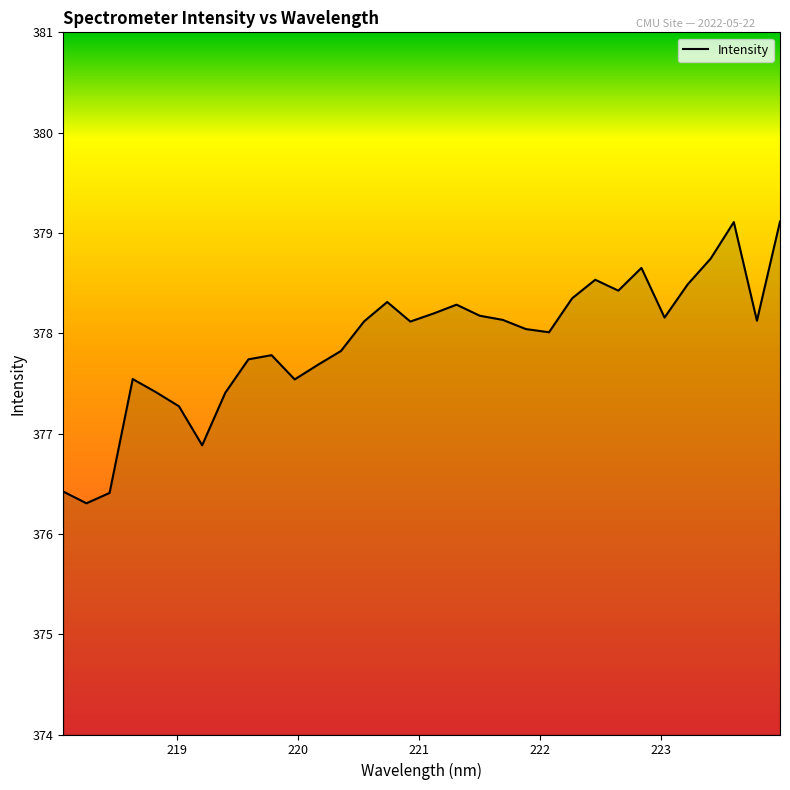

What is the minimum value shown in the chart?

376.3